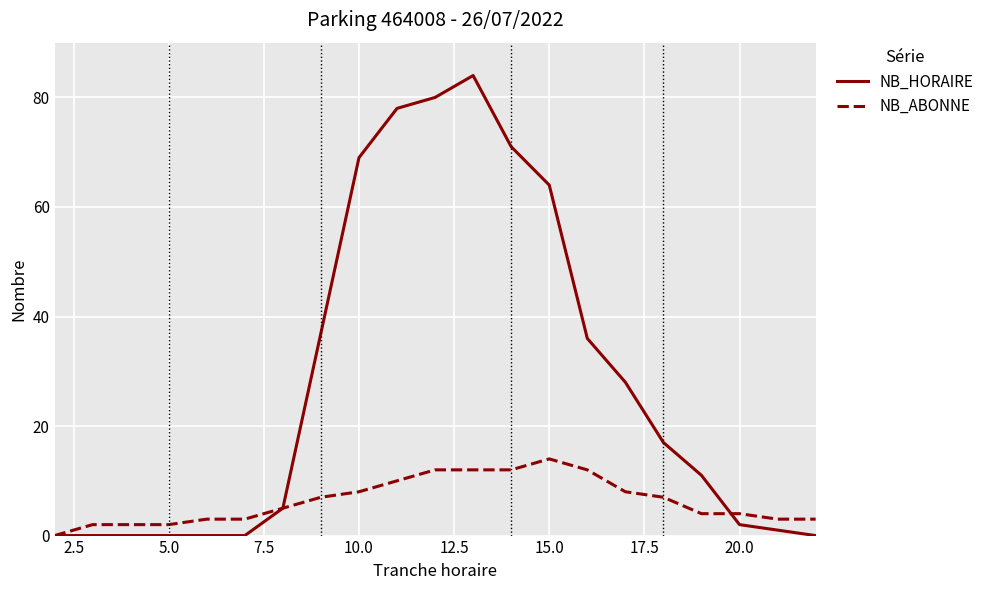

Which series has the largest range (max minus min)?

NB_HORAIRE